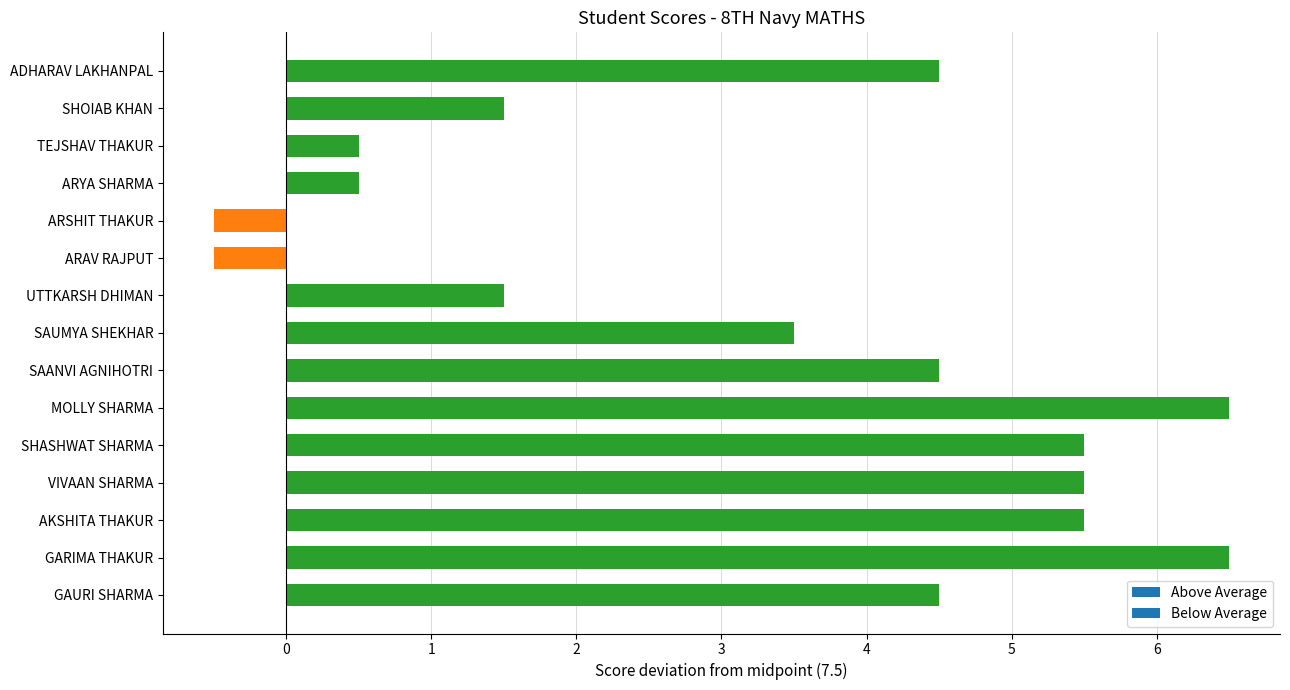

What is the minimum value shown in the chart?

-0.5